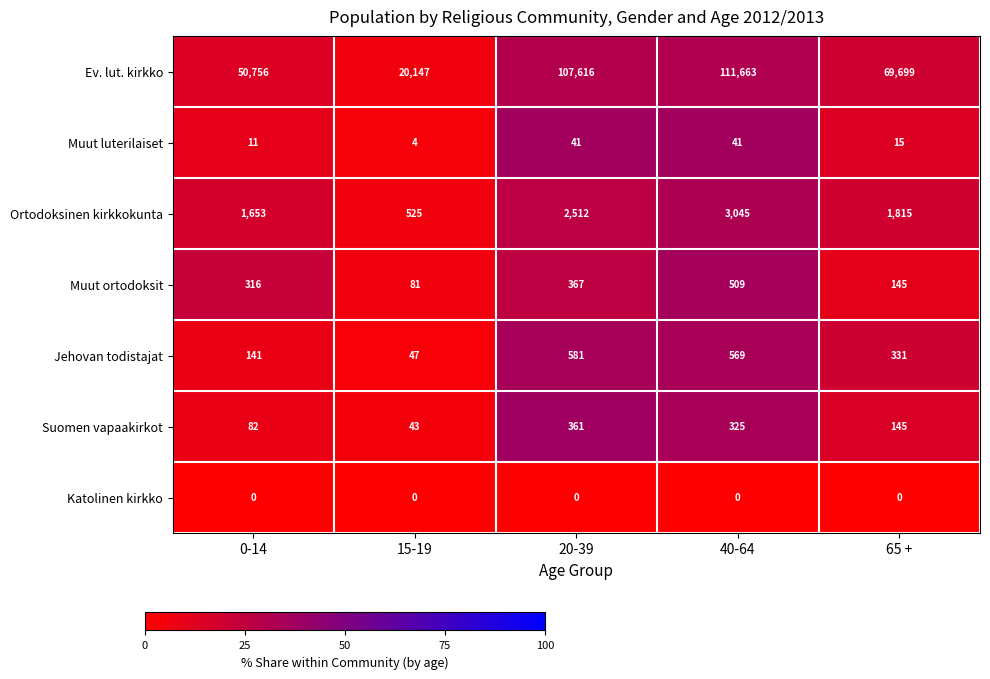

At 40-64, list the series in order from smallest to largest.

Katolinen kirkko, Muut luterilaiset, Suomen vapaakirkot, Muut ortodoksit, Jehovan todistajat, Ortodoksinen kirkkokunta, Ev. lut. kirkko